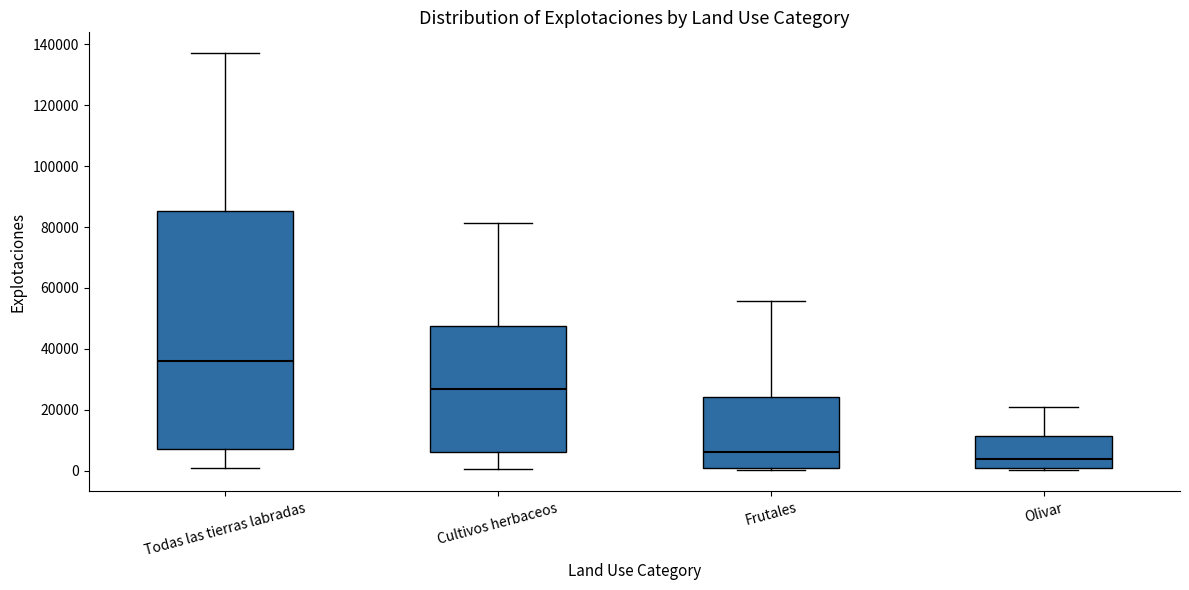

Reading left to right, transcribe this box plot: for each box, give where its median line is, the range the box spans, and where its two whiskers end, as read against the y-axis. The values are not printed on the chart, so give them approximately, as read against the axis.

Todas las tierras labradas: median 36000, box 8000 to 86000, whiskers 0 to 138000
Cultivos herbaceos: median 26000, box 6000 to 48000, whiskers 0 to 82000
Frutales: median 6000, box 0 to 24000, whiskers 0 (just below the box's lower edge) to 56000
Olivar: median 4000, box 0 to 12000, whiskers 0 (just below the box's lower edge) to 20000